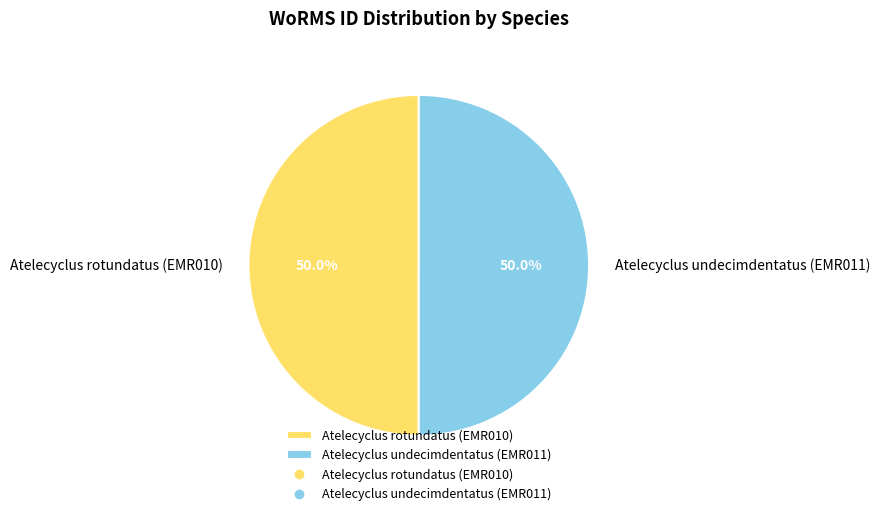

The Atelecyclus rotundatus (EMR010) slice represents 50% of the pie. True or false?

True